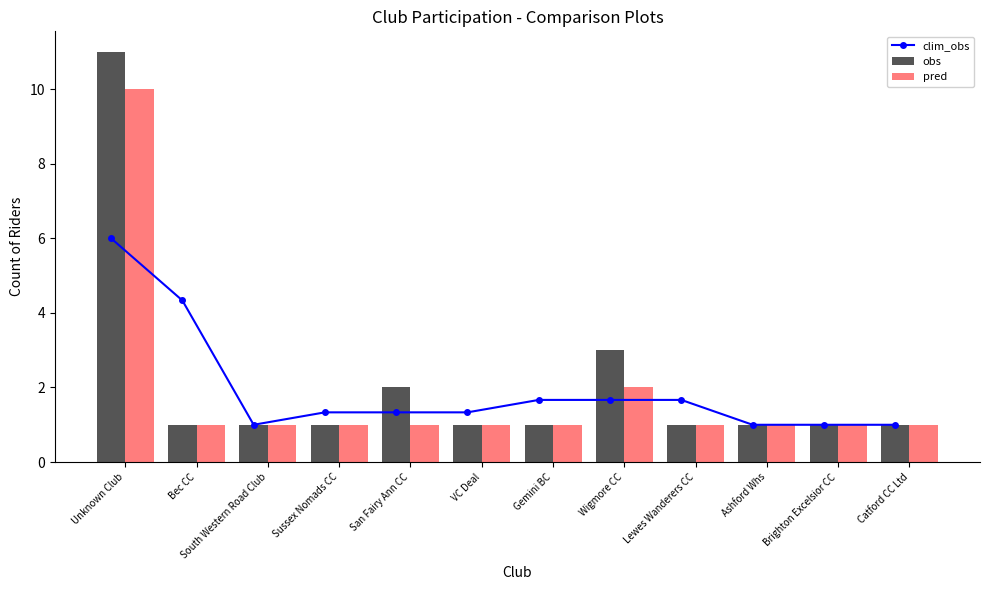

How many groups of bars are there?

12